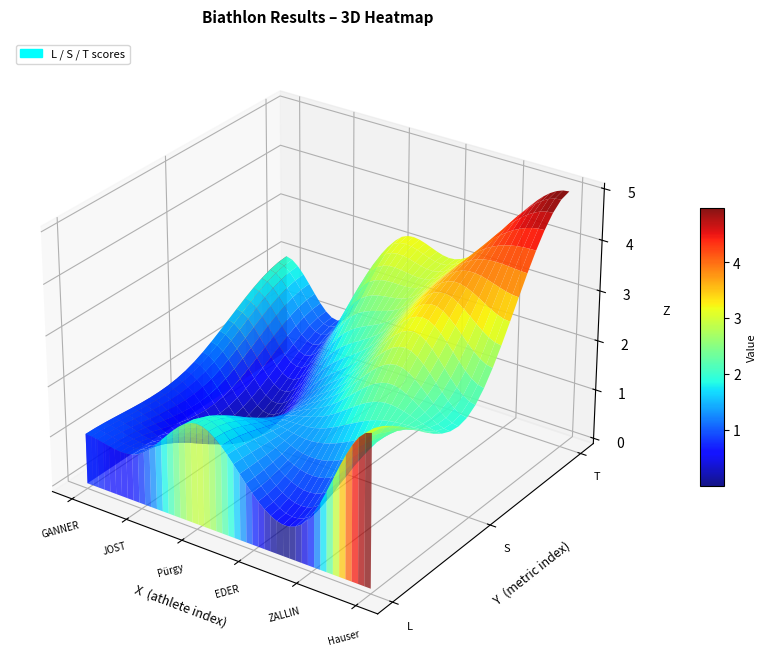

The ZALLINGER series shows 2 at T. True or false?

False